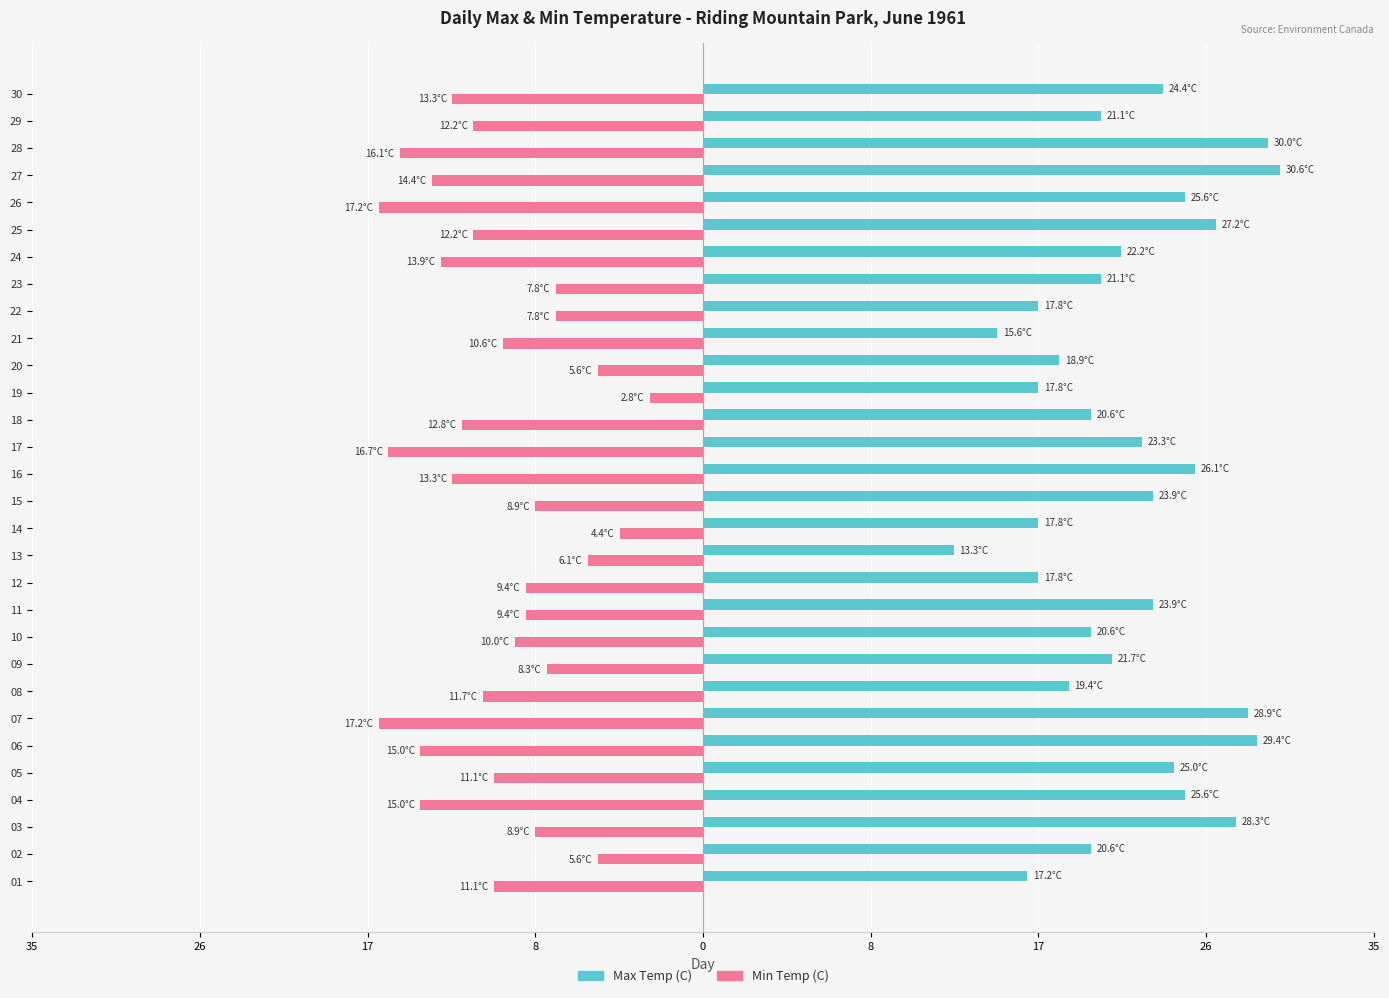

What are all the series names shown in the legend?

Max Temp (C), Min Temp (C)